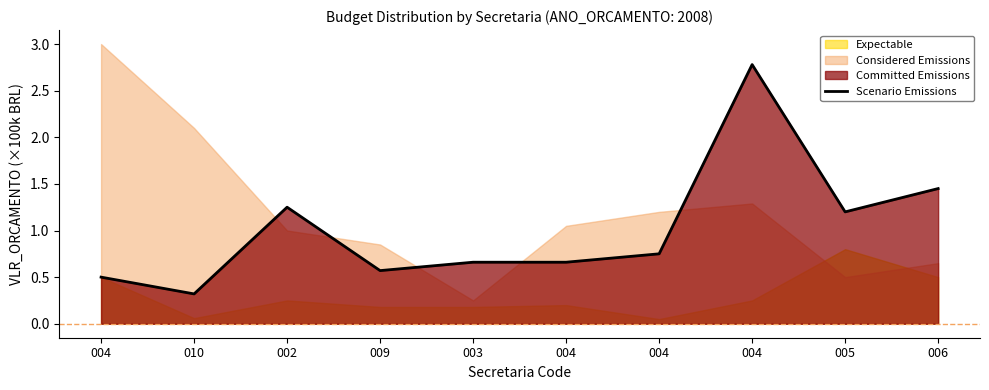

Where is the data nearest to the value 1?

005